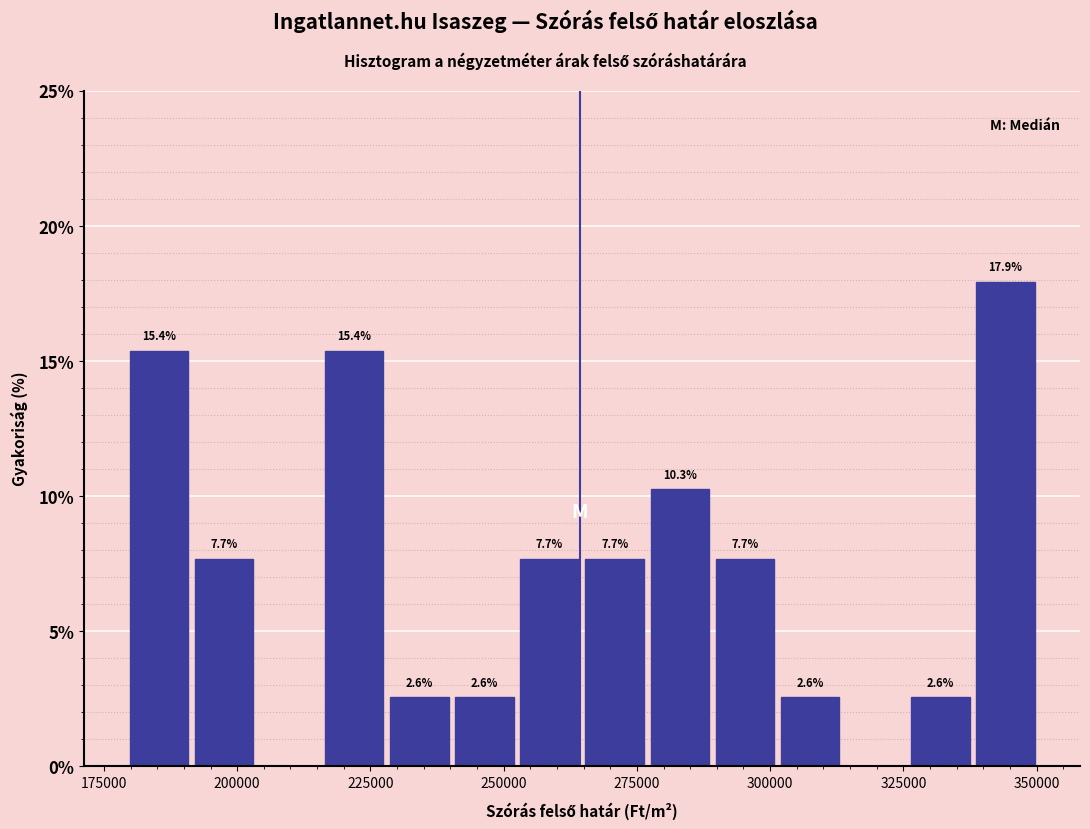

Around what value on the x-axis is the tallest bar? Give the approximate position of its centre, as read against the axis.

345000